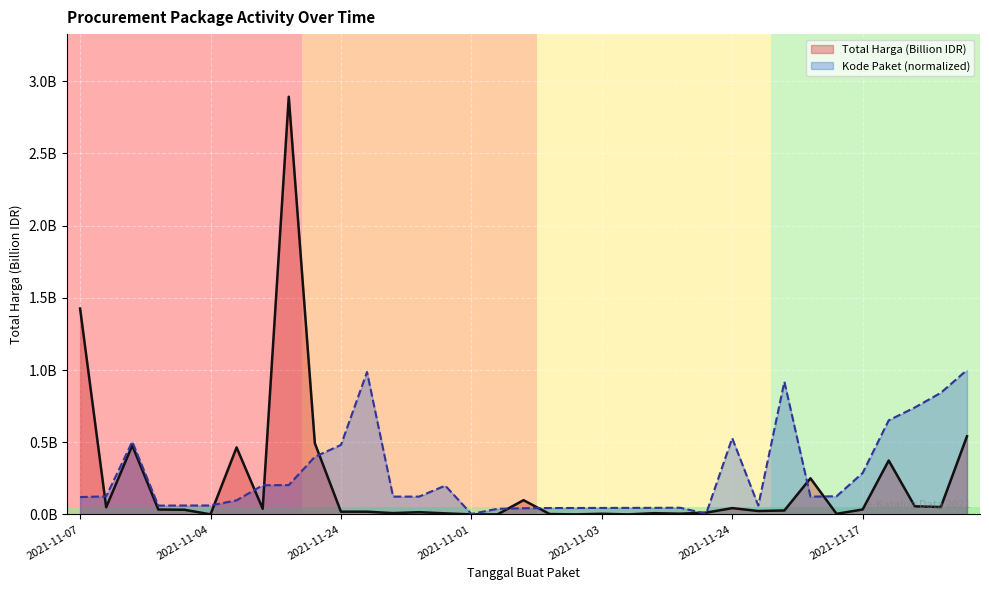

What is the maximum value for Total Harga?

2.9